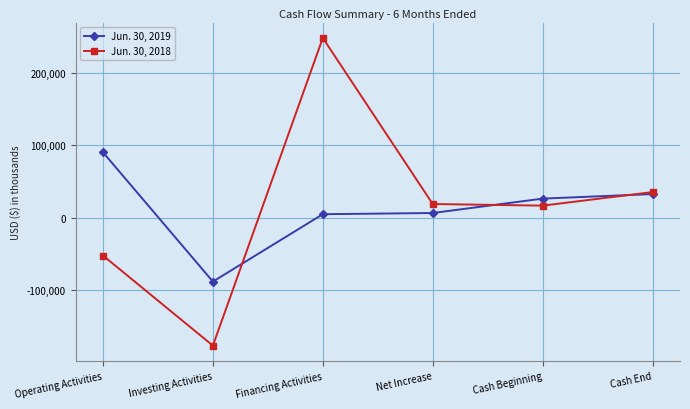

Which series has the widest spread of values?

Jun. 30, 2018